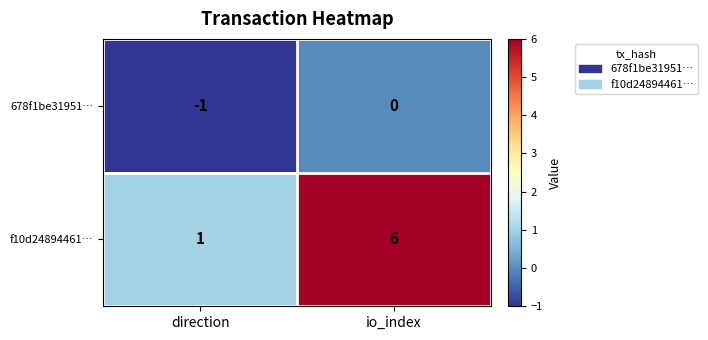

How many distinct data groups are displayed?

2